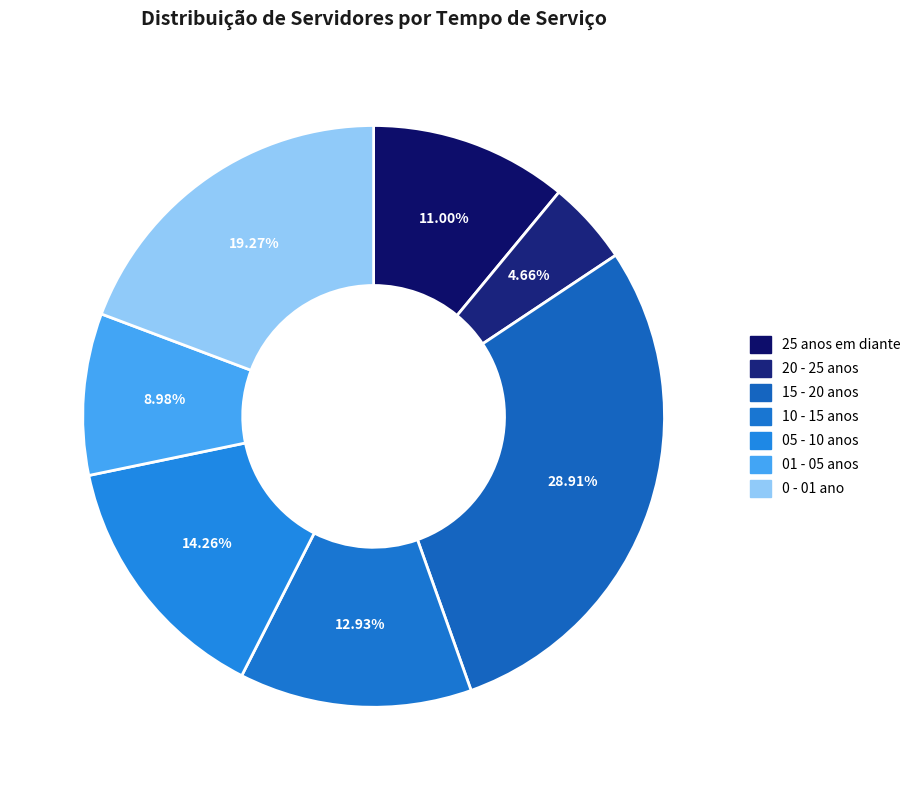

Is the sum of 05 - 10 anos and 25 anos em diante greater than half?

No